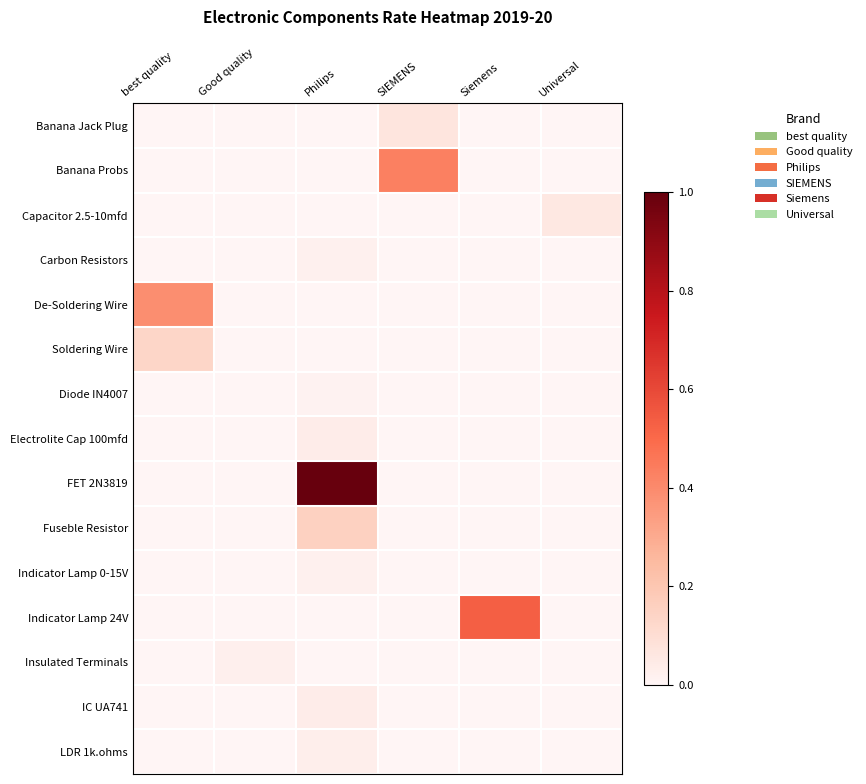

Which series changed the most between best quality and Good quality?

De-Soldering Wire